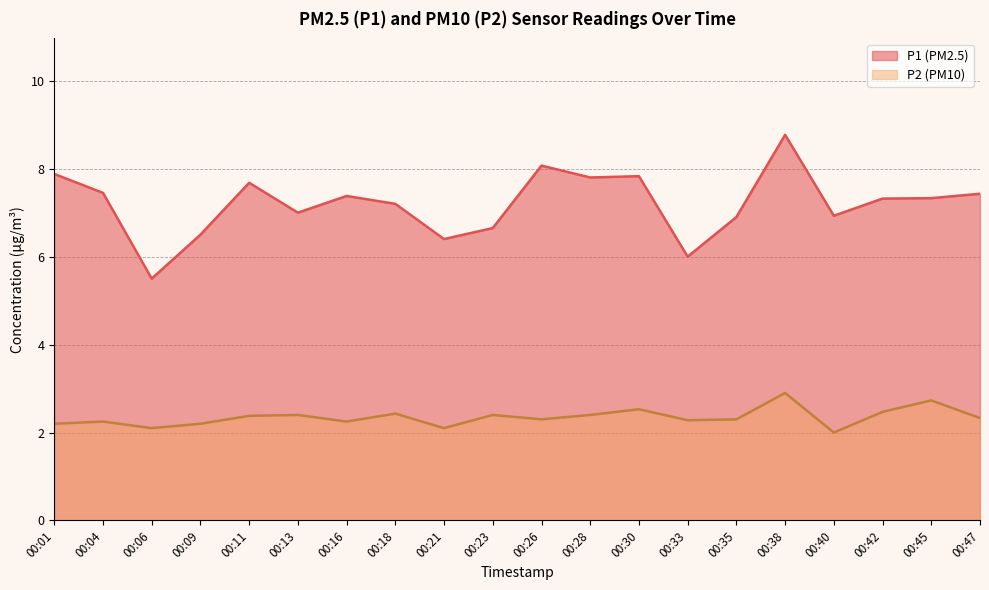

Is it true that P1 equals 3.0 at 00:13?

False